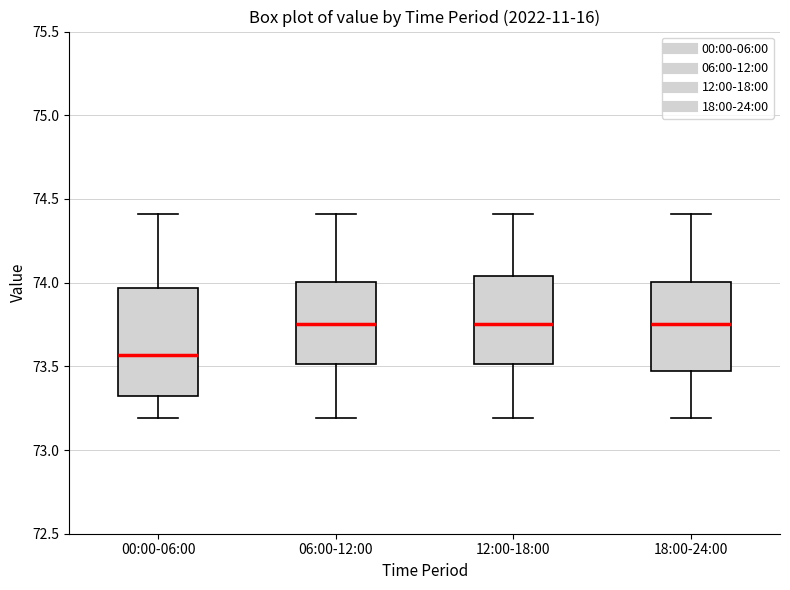

Where is the lower edge of the box for 12:00-18:00 on the y-axis? The values are not printed on the chart, so give them approximately, as read against the axis.

73.50